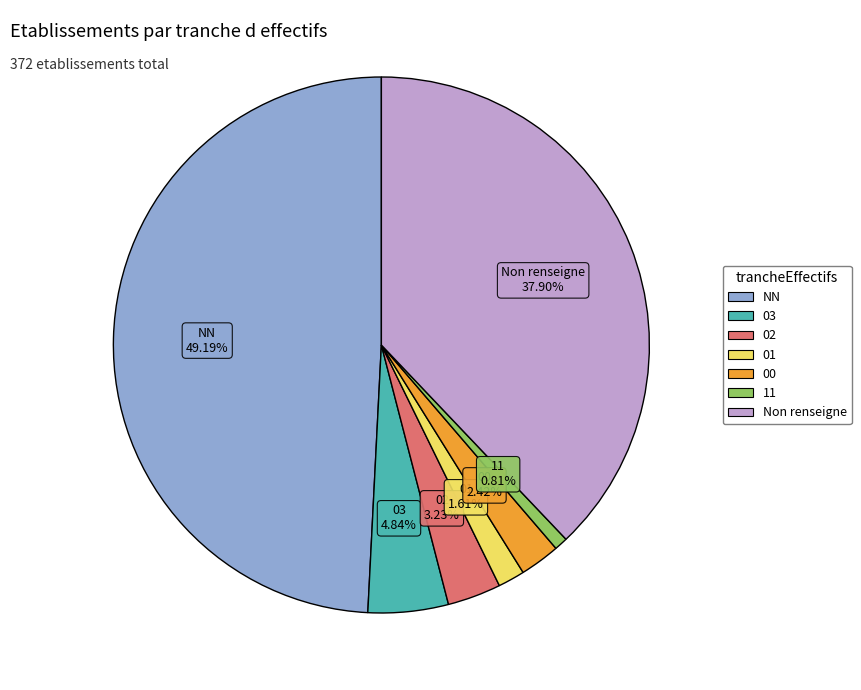

Does any single category account for the majority?

No